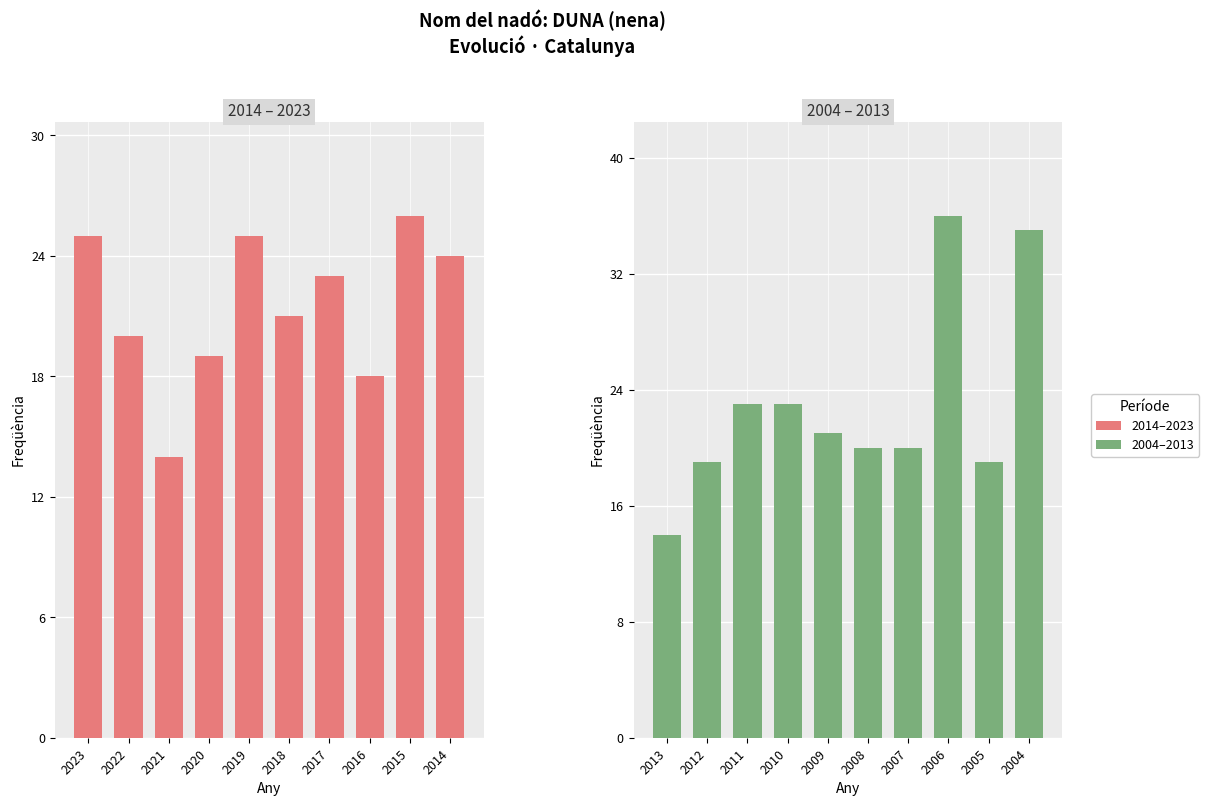

Which has a higher value, 2004 or 2011?

2004